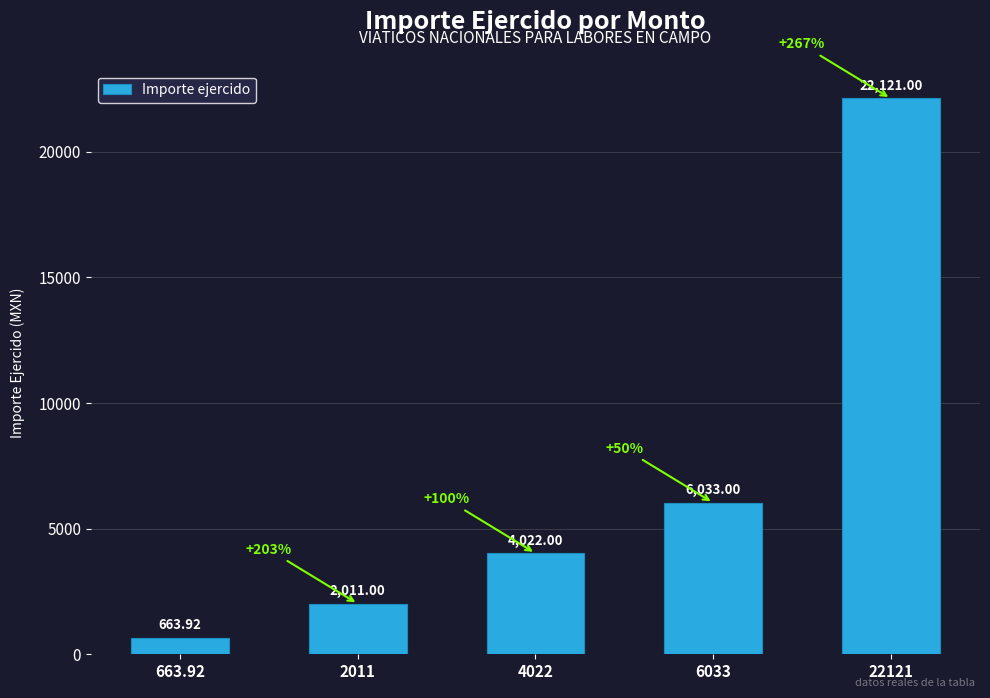

List the labels in order of value, largest first.

22121, 6033, 4022, 2011, 663.92